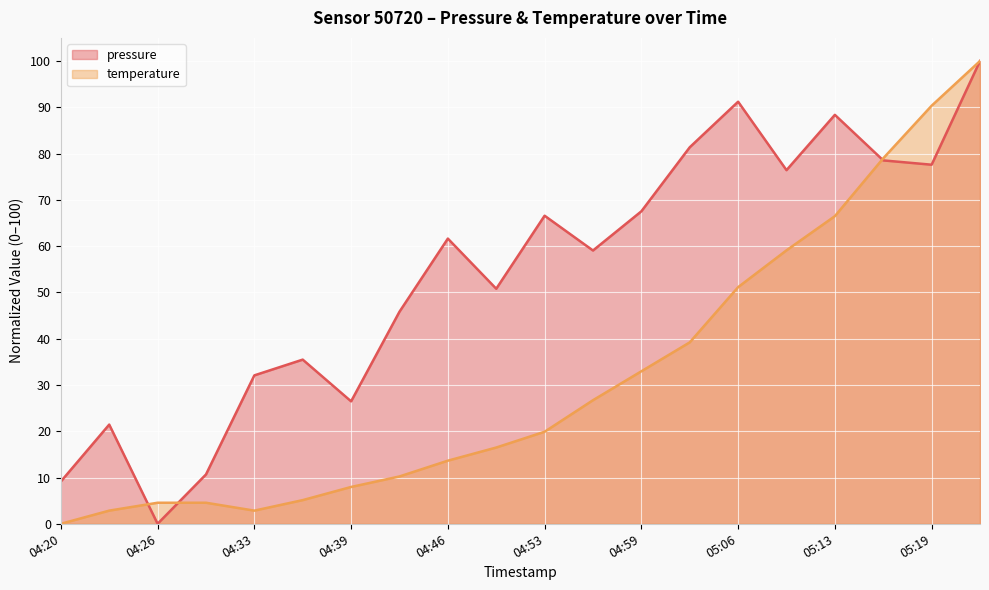

Where is the first local minimum for temperature?

04:33